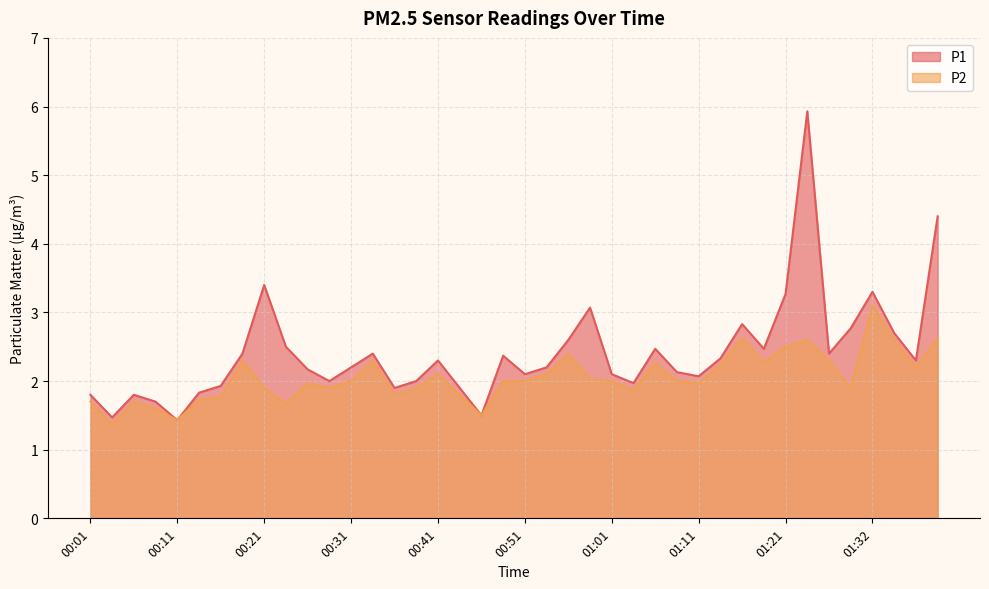

Is the value of P1 at 00:53 greater than the value of P2 at 00:41?

Yes